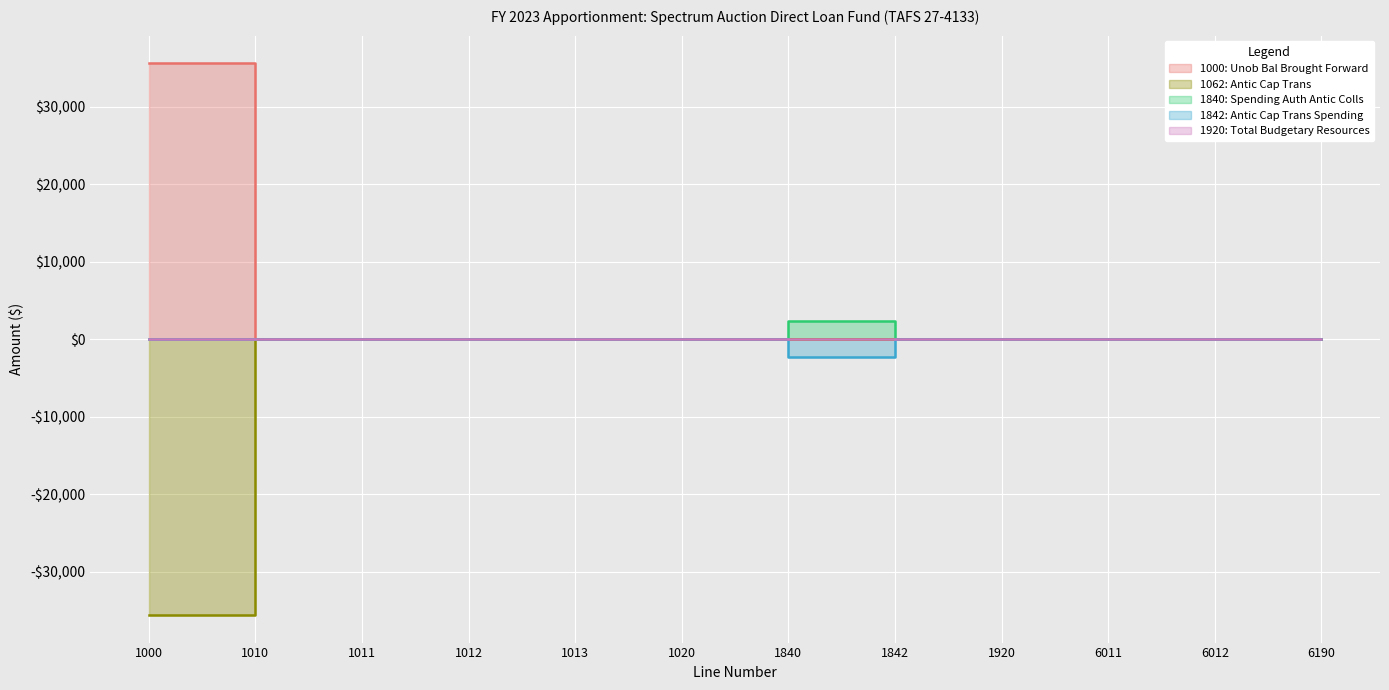

What is the difference between the maximum and minimum values in the 1842: Antic Cap Trans Spending series?

2365